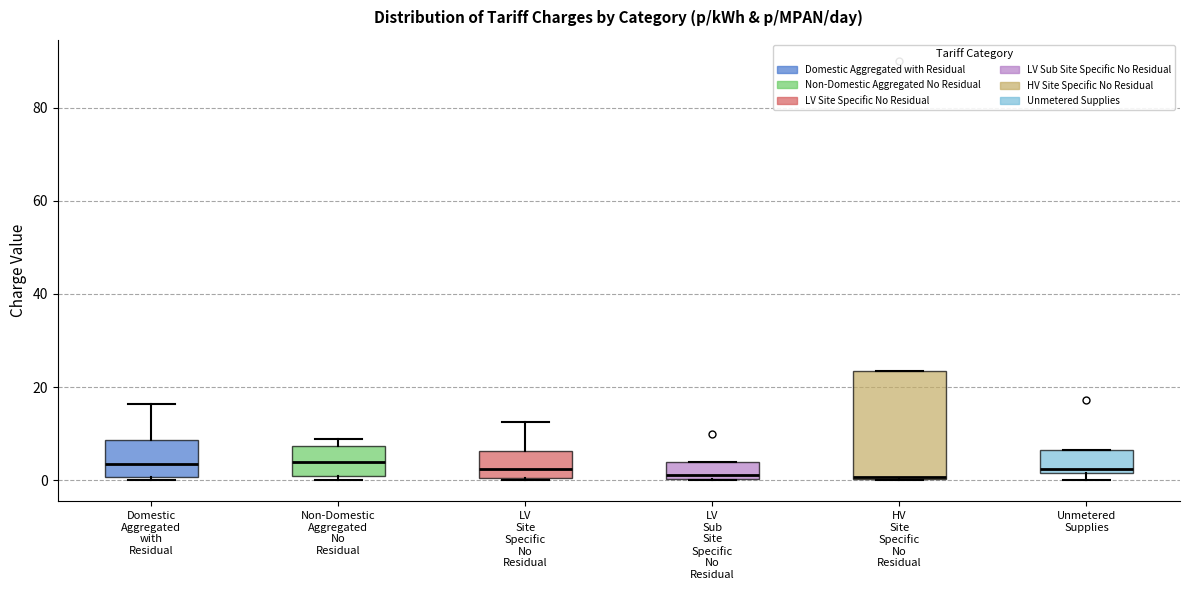

Where does the median line of the box for Domestic Aggregated with Residual sit on the y-axis? The values are not printed on the chart, so give them approximately, as read against the axis.

4